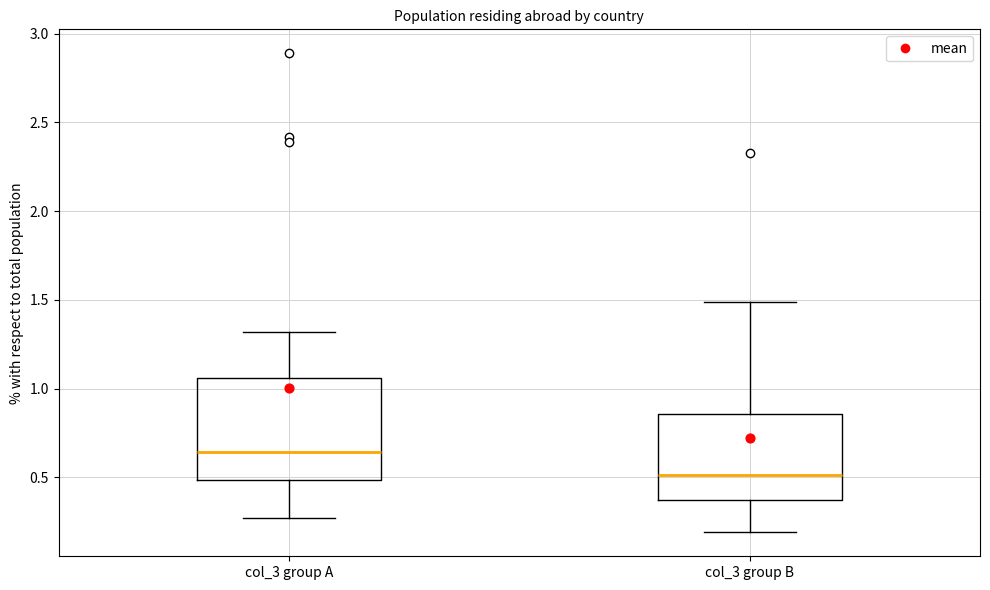

Reading left to right, transcribe this box plot: for each box, give where its median line is, the range the box spans, and where its two whiskers end, as read against the y-axis. The values are not printed on the chart, so give them approximately, as read against the axis.

col_3 group A: median 0.65, box 0.50 to 1.05, whiskers 0.25 to 1.30
col_3 group B: median 0.50, box 0.40 to 0.85, whiskers 0.20 to 1.50